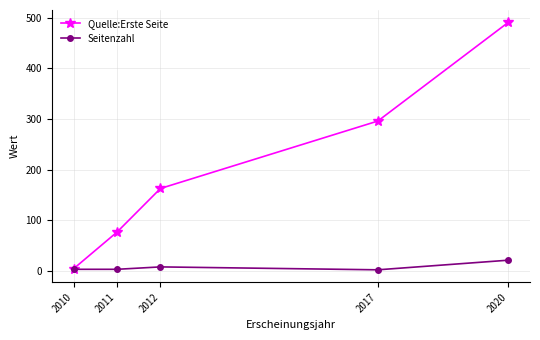

At how many categories does at least one series exceed 264?

2